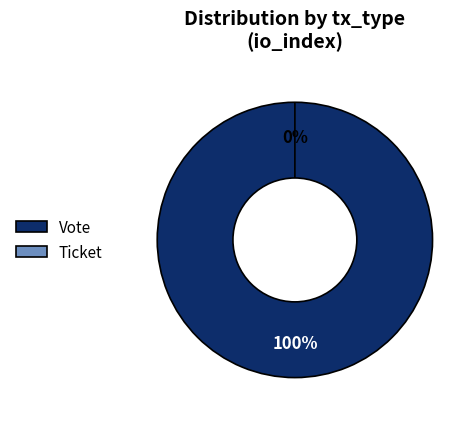

Does any single category account for the majority?

Yes